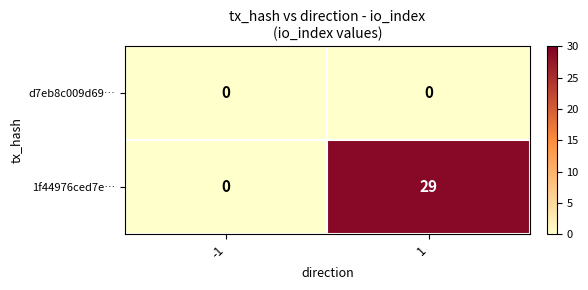

At 1, list the series in order from largest to smallest.

1f44976ced7e…, d7eb8c009d69…